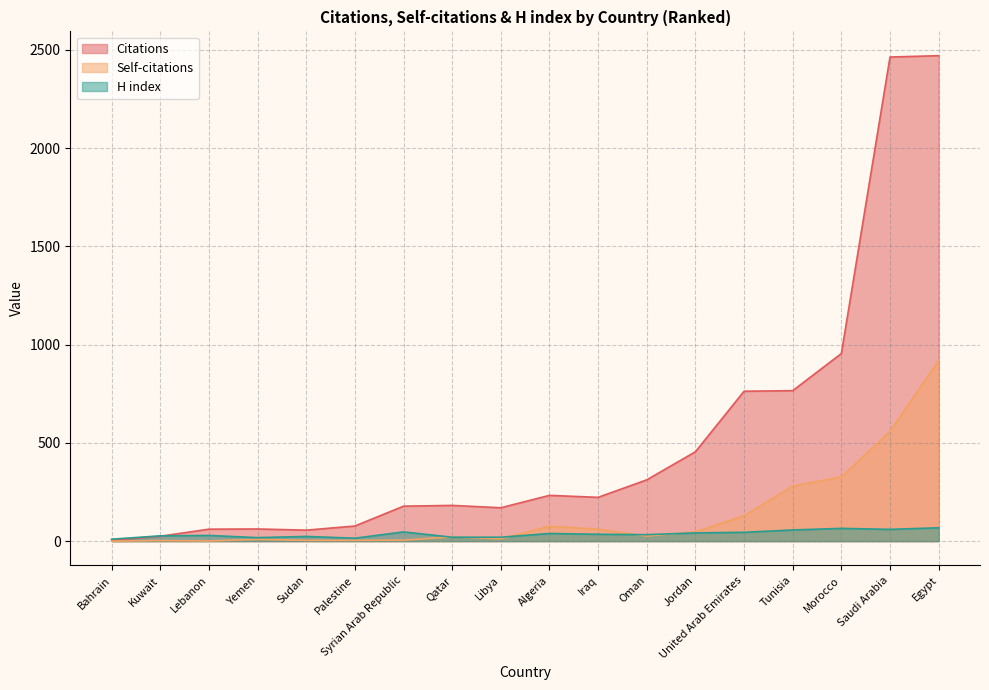

Does the chart have visible grid lines?

Yes